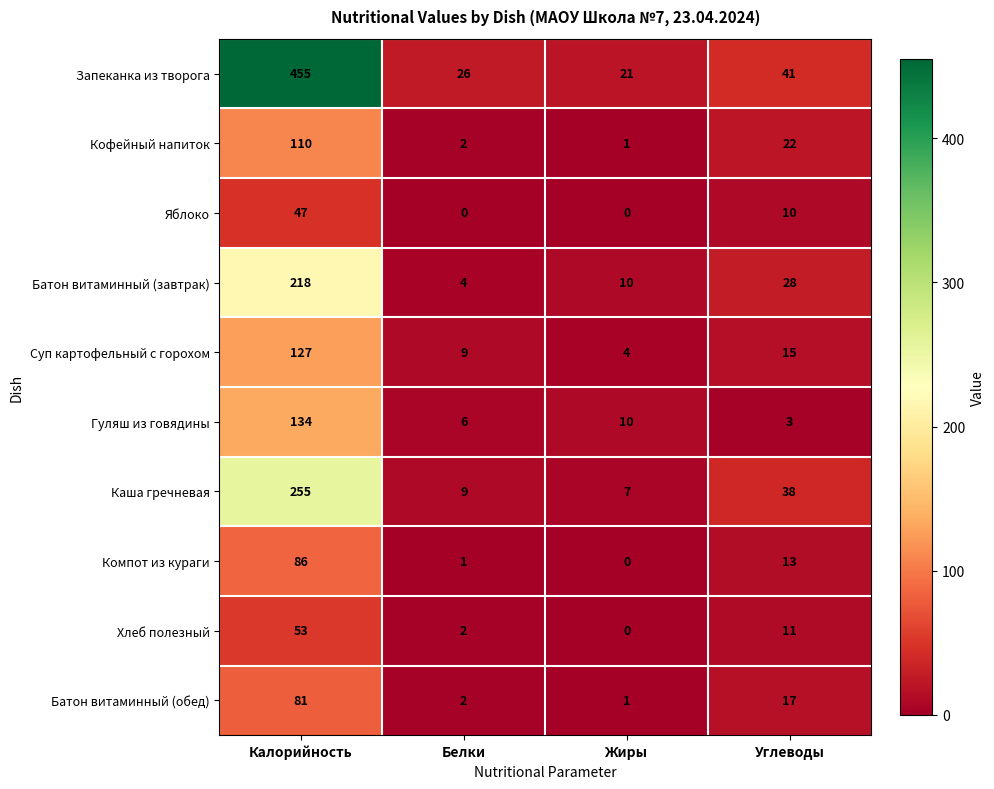

Is it true that Батон витаминный (обед) equals 3 at Белки?

False